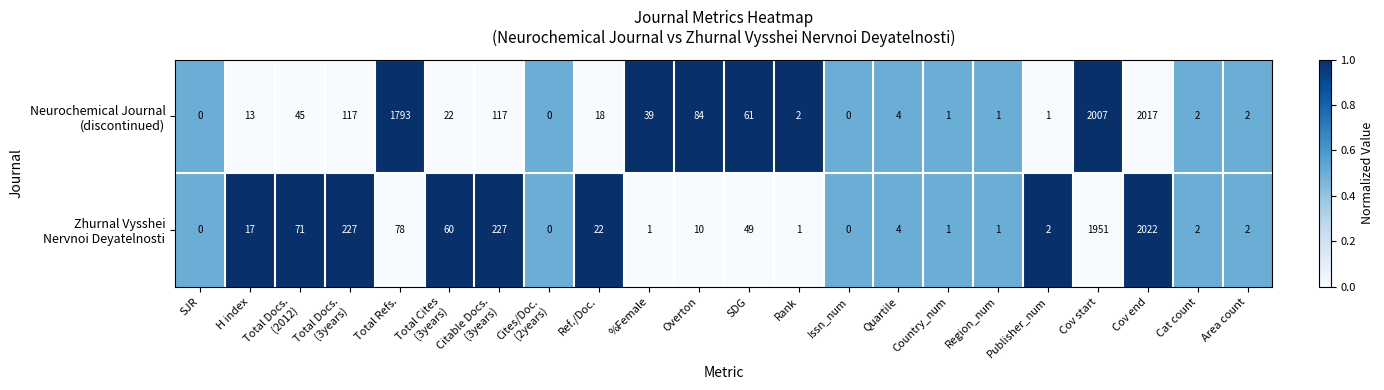

What is the maximum value shown in the chart?

2022